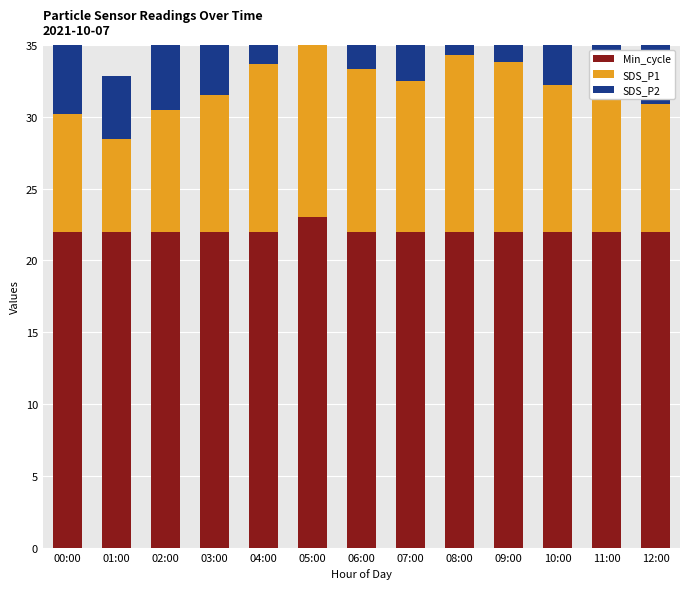

What are all the series names shown in the legend?

Min_cycle, SDS_P1, SDS_P2